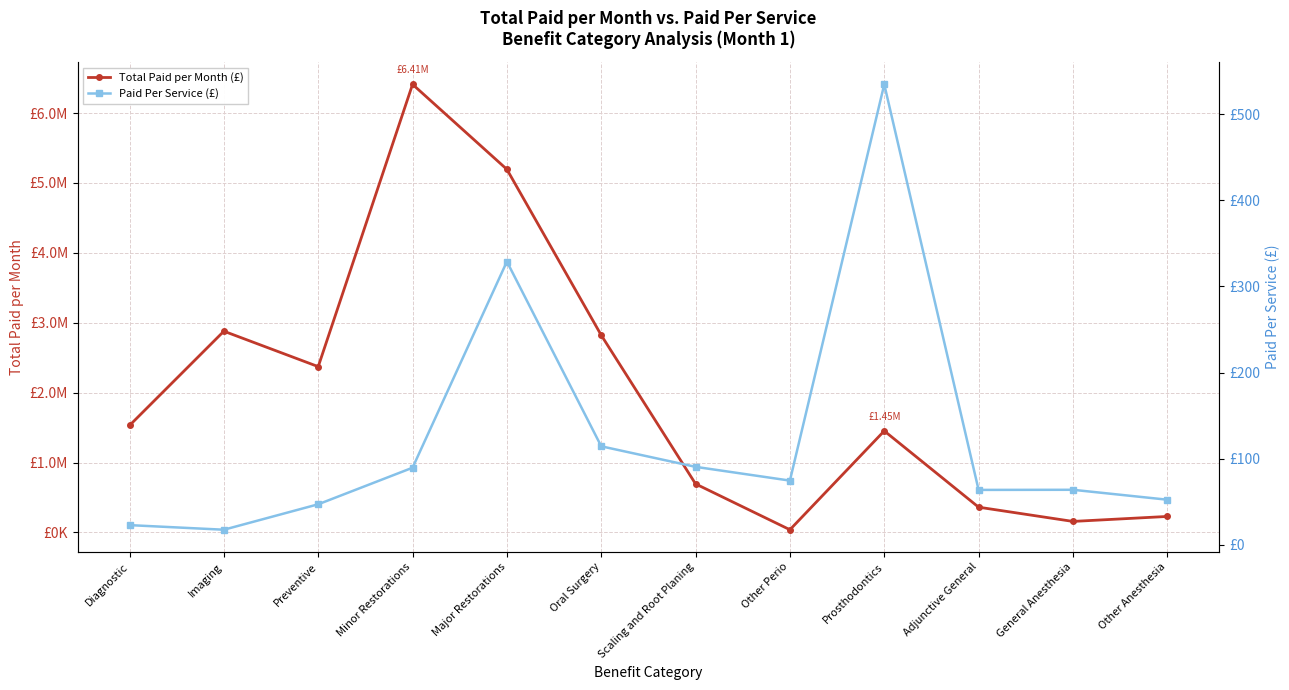

What is the spread (max minus min) of values at Major Restorations?

5194898.7